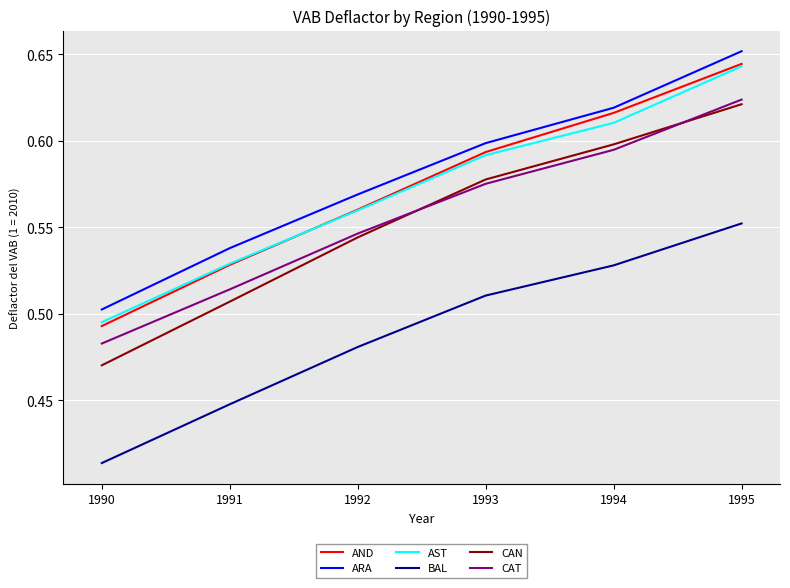

Which category has the highest value across all series?

1995